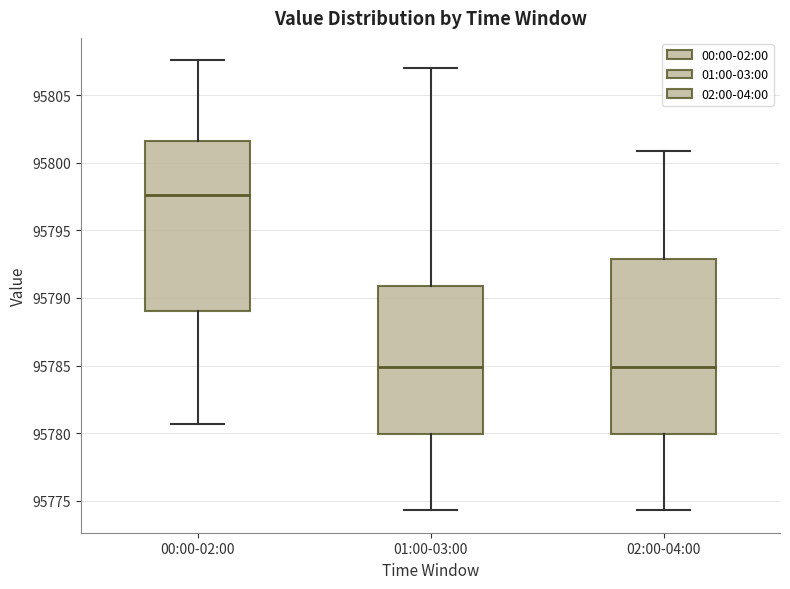

Reading left to right, transcribe this box plot: for each box, give where its median line is, the range the box spans, and where its two whiskers end, as read against the y-axis. The values are not printed on the chart, so give them approximately, as read against the axis.

00:00-02:00: median 95797.5, box 95789.0 to 95801.5, whiskers 95780.5 to 95807.5
01:00-03:00: median 95785.0, box 95780.0 to 95791.0, whiskers 95774.5 to 95807.0
02:00-04:00: median 95785.0, box 95780.0 to 95793.0, whiskers 95774.5 to 95801.0